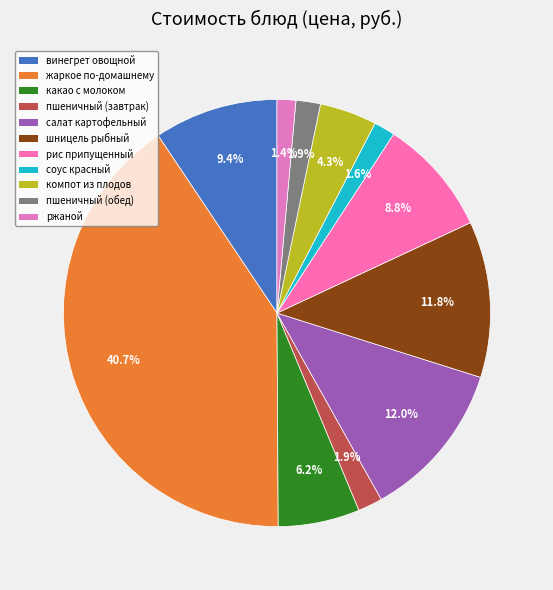

Is it true that винегрет овощной is 9% of the pie?

True